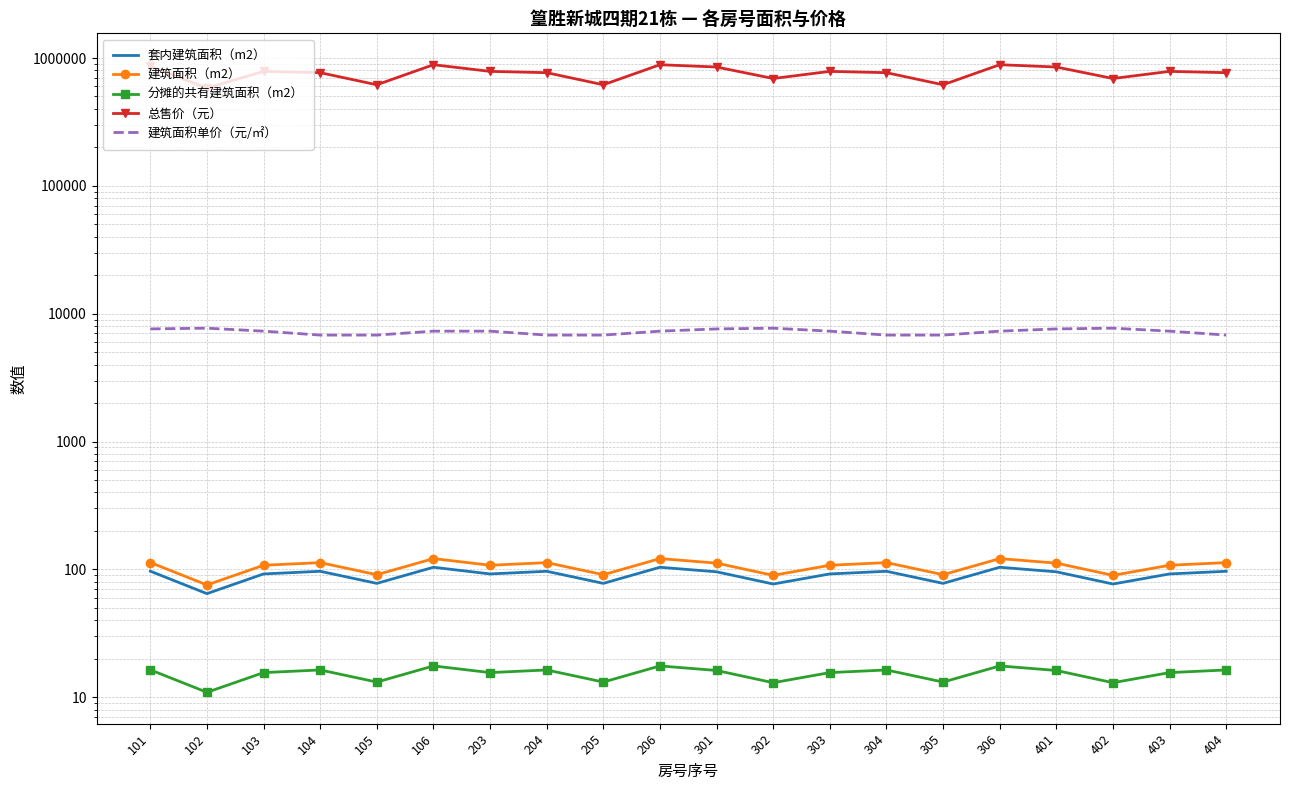

How many lines are shown in the chart?

5